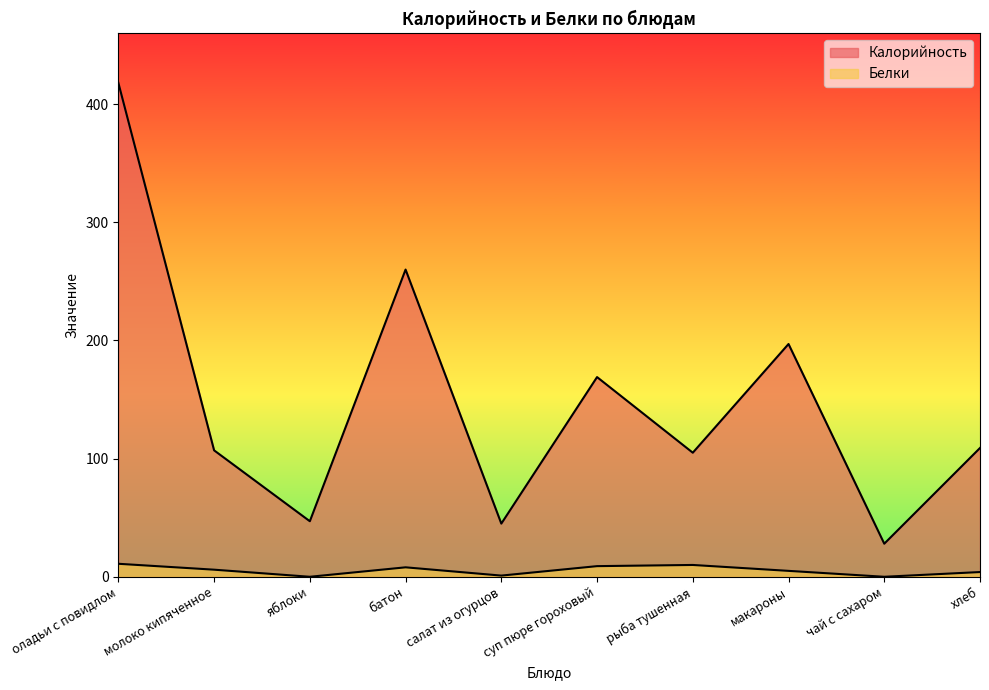

At which label does Белки reach its minimum?

яблоки